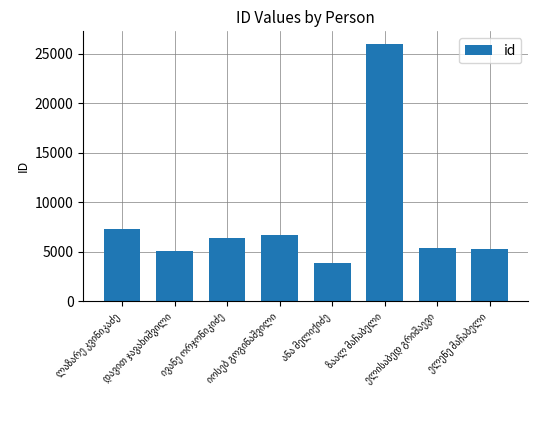

Count the number of data series in this chart.

1